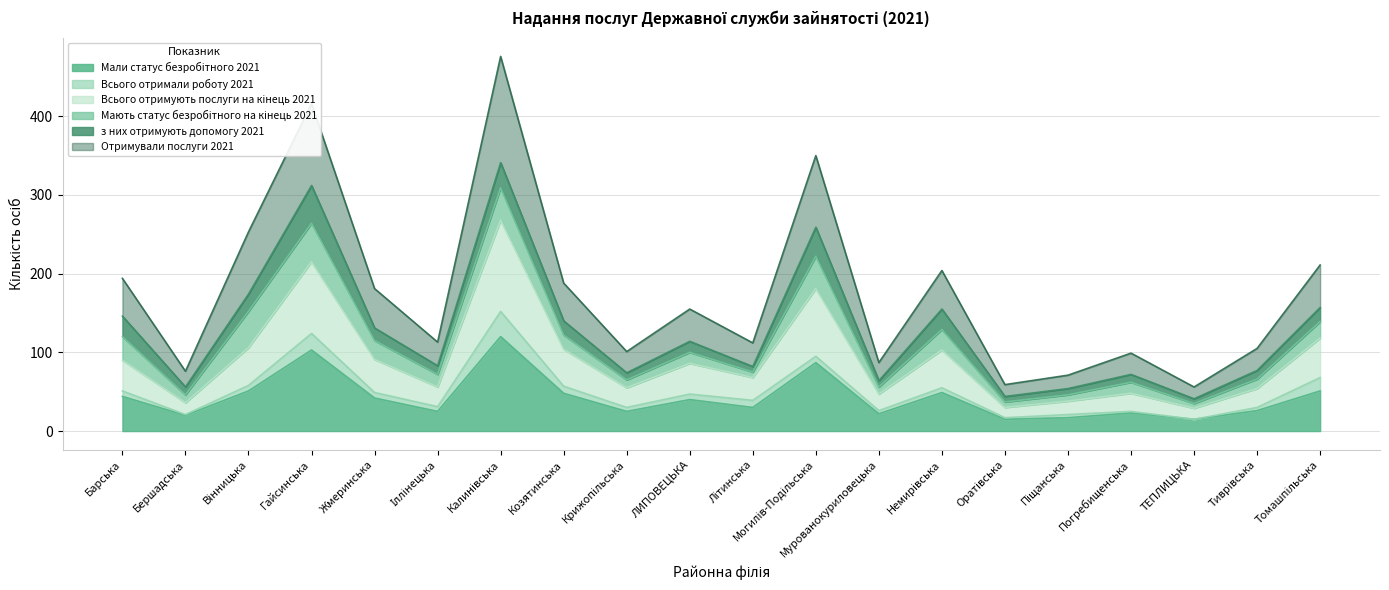

How many interior local valleys does the Мали статус безробітного 2021 series have?

7